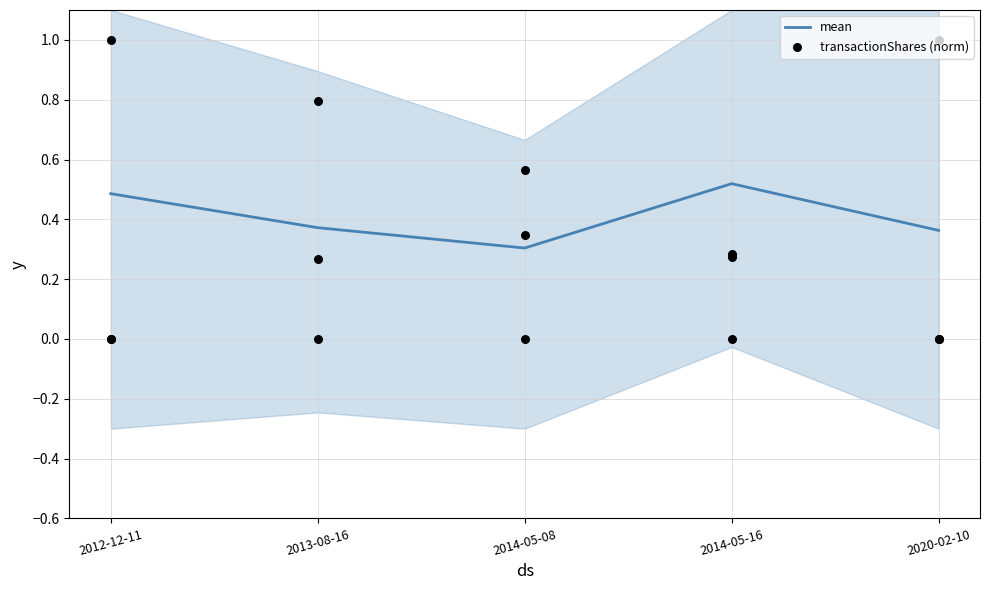

Which series has the largest Y range (max minus min)?

transactionShares (norm)